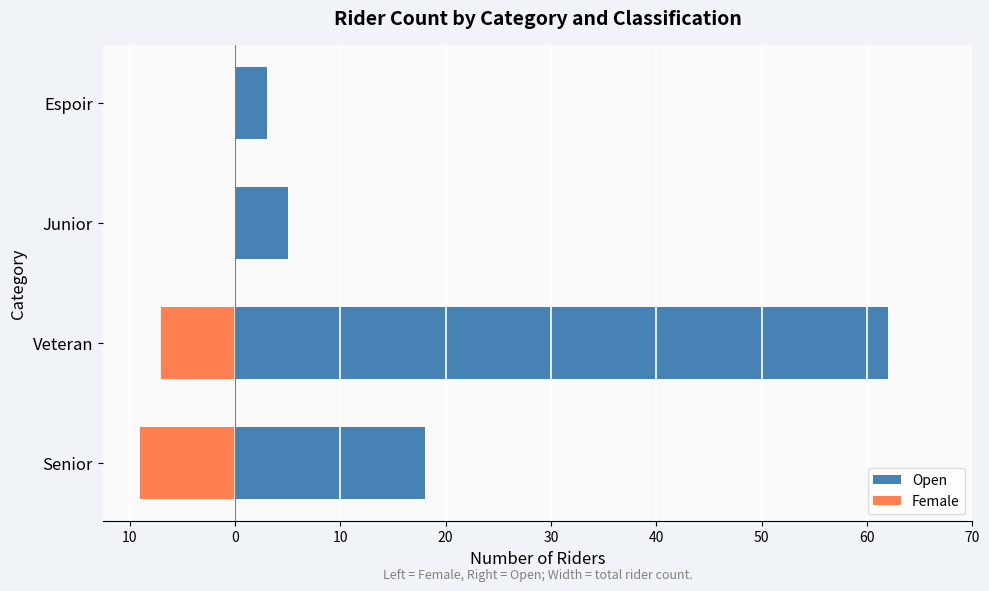

What is the approximate value of Female at 0?

-7